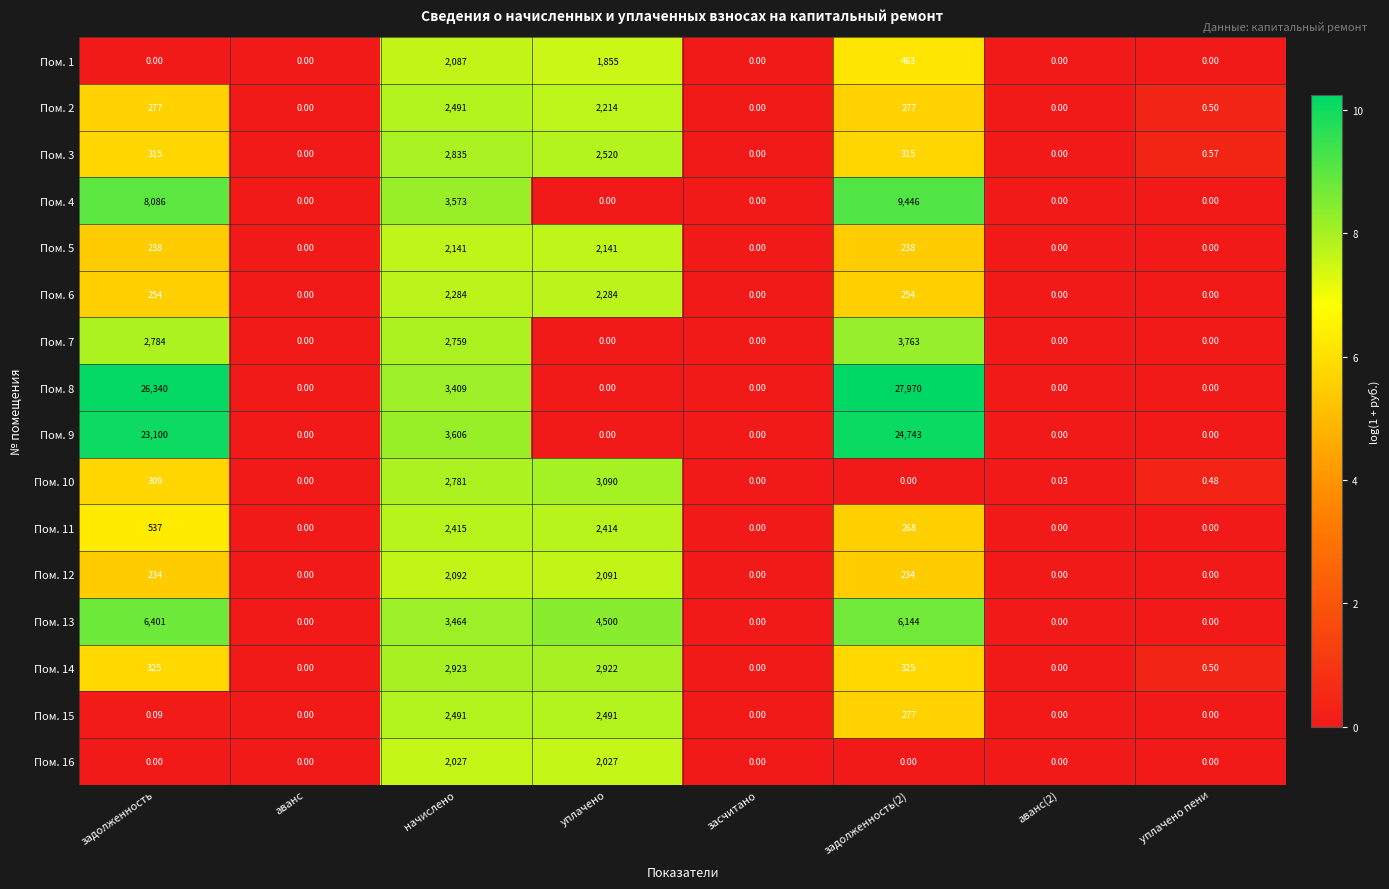

At which label does Пом. 11 first exceed 268?

задолженность